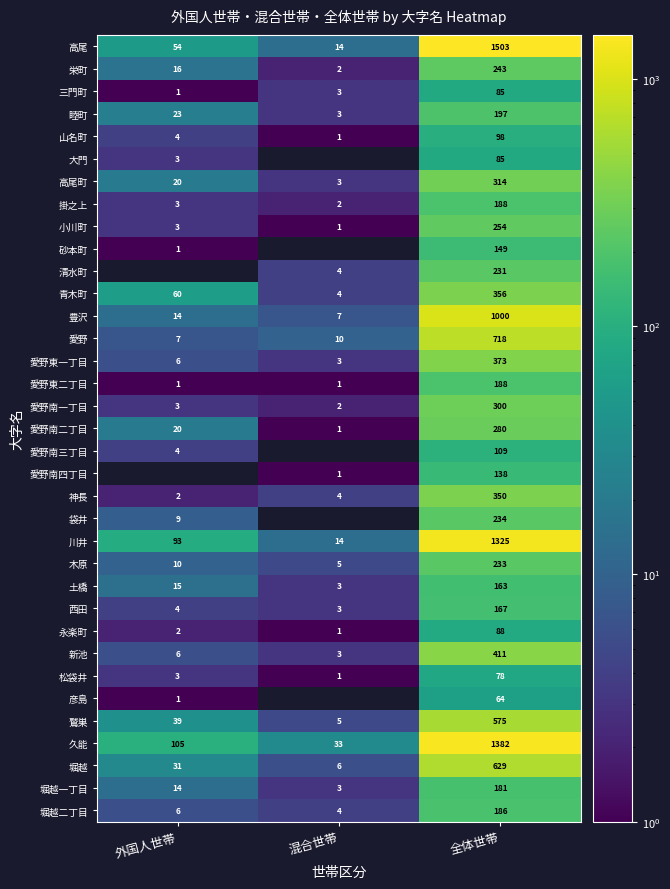

Is the value of 愛野南四丁目 at 混合世帯 greater than the value of 堀越二丁目 at 混合世帯?

No